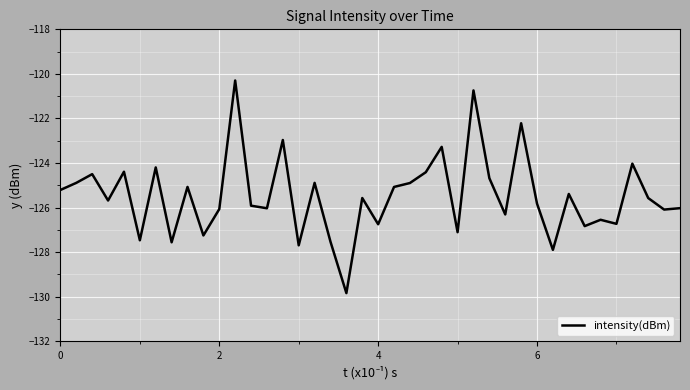

What is the average value?

-125.5